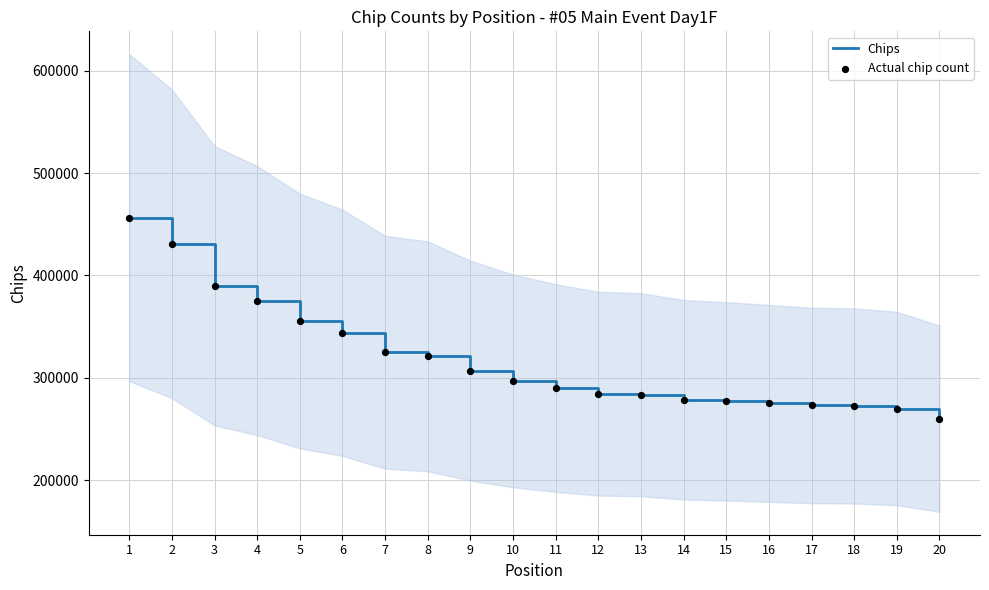

What is the total value across all series at 5?

711000